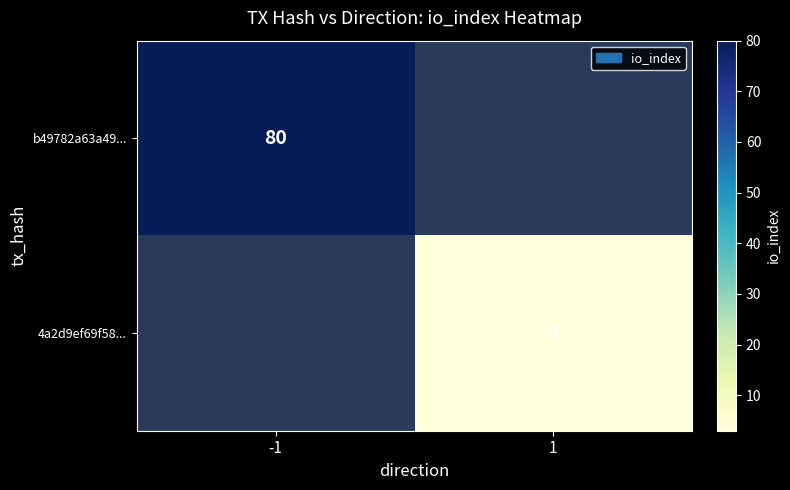

At which category is the sum across all series the highest?

-1